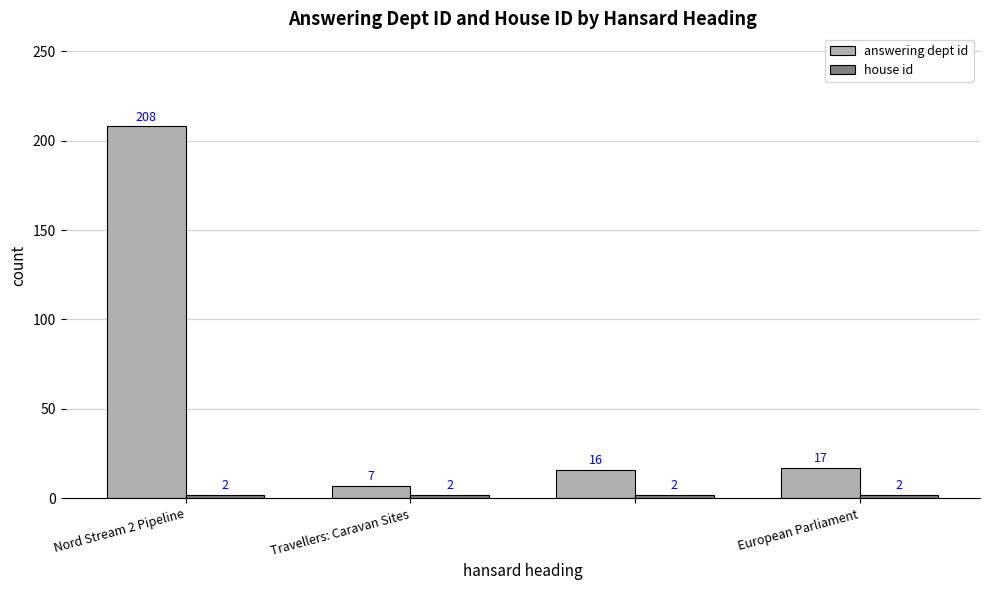

How many groups of bars are there?

4